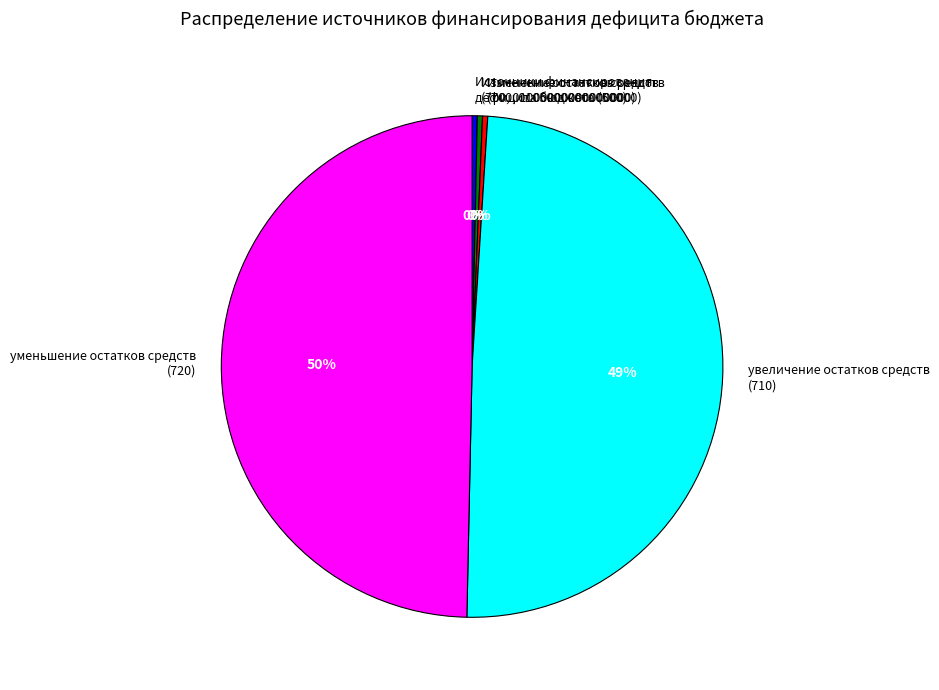

Is the sum of Изменение остатков средств (700, 01000000000000000) and Источники финансирования дефицита бюджета (500) greater than half?

No